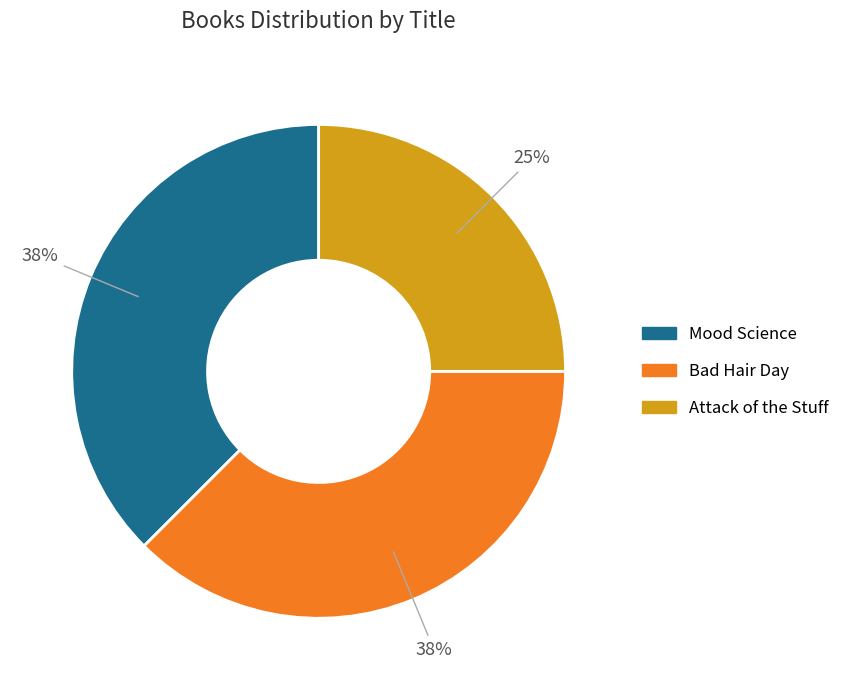

Which category has the smallest portion of the pie?

Attack of the Stuff